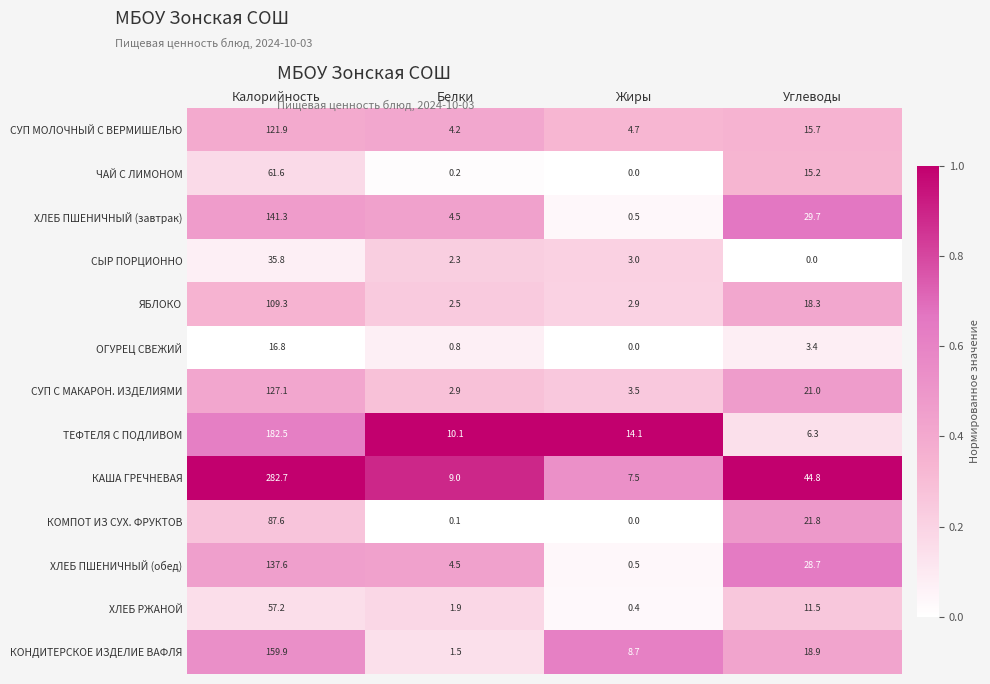

What is the sum of all КОМПОТ ИЗ СУХ. ФРУКТОВ values?

109.5